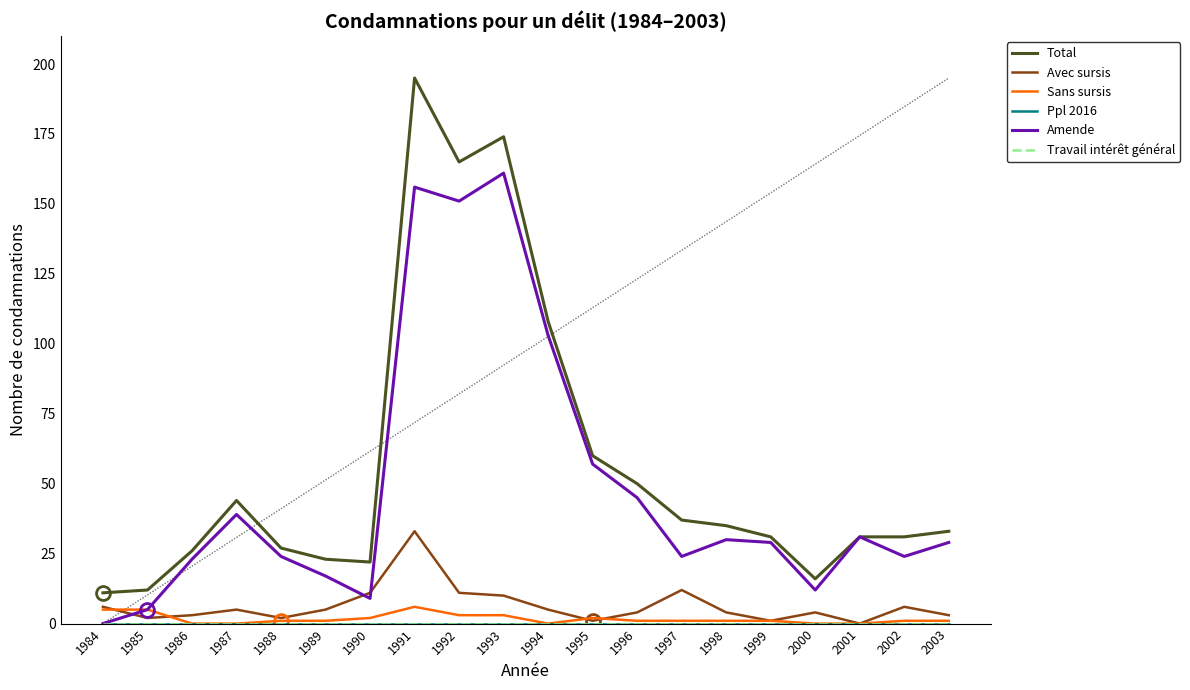

What is the difference between the highest and lowest values at 1996?

50